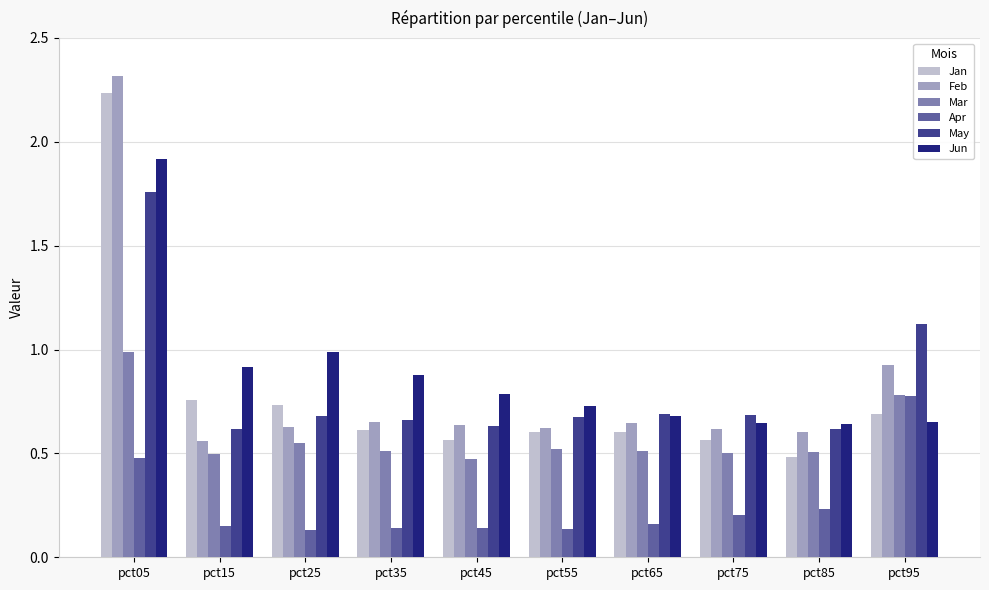

True or false: Jan has a value of 0.8 at pct45.

False